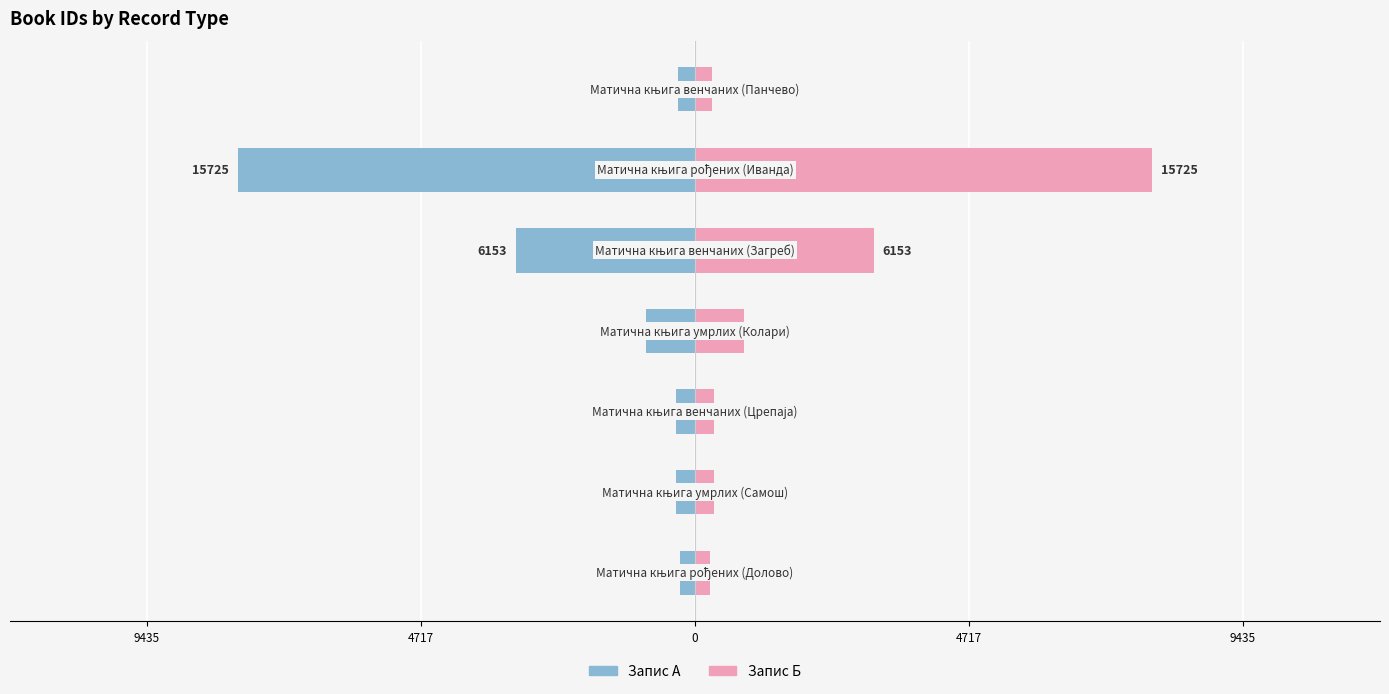

Reading right to left, transcribe all the data shown in this chart.

Запис А: -287.0	-7862.5	-3076.5	-840.5	-332.0	-319.5	-255.0
Запис Б: 287.0	7862.5	3076.5	840.5	332.0	319.5	255.0